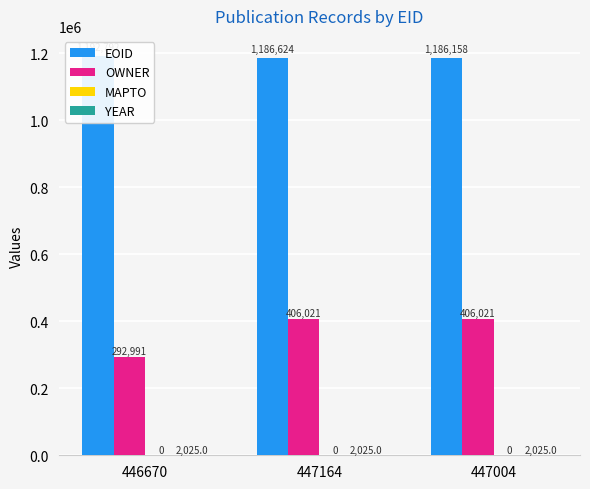

Is the value of EOID at 447164 greater than the value of YEAR at 447164?

Yes